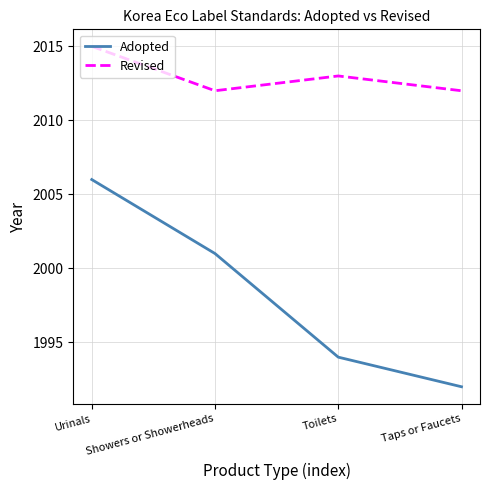

Reading left to right, transcribe all the data shown in this chart.

Adopted: Urinals=2006	Showers or Showerheads=2001	Toilets=1994	Taps or Faucets=1992
Revised: Urinals=2015	Showers or Showerheads=2012	Toilets=2013	Taps or Faucets=2012